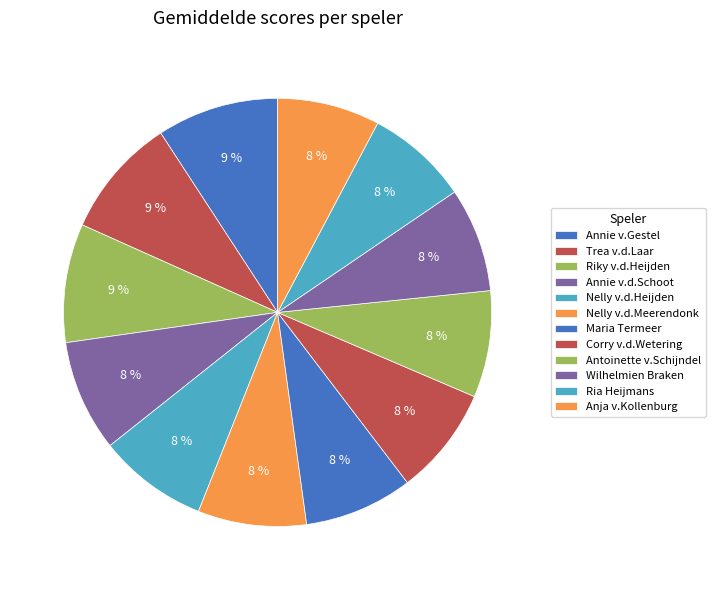

To the nearest percent, what is the difference between the Trea v.d.Laar and Ria Heijmans slice percentages?

1%